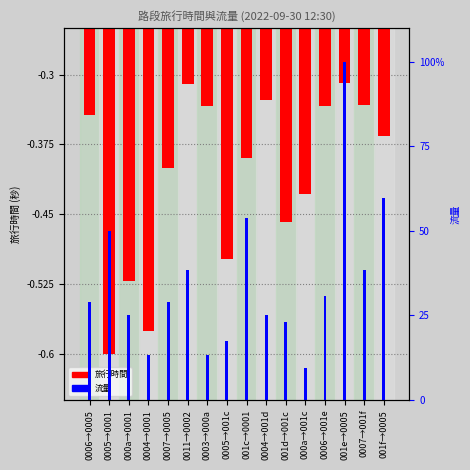

At 0004→001d, list the series in order from smallest to largest.

旅行時間 (正規化), 流量 (百分位)